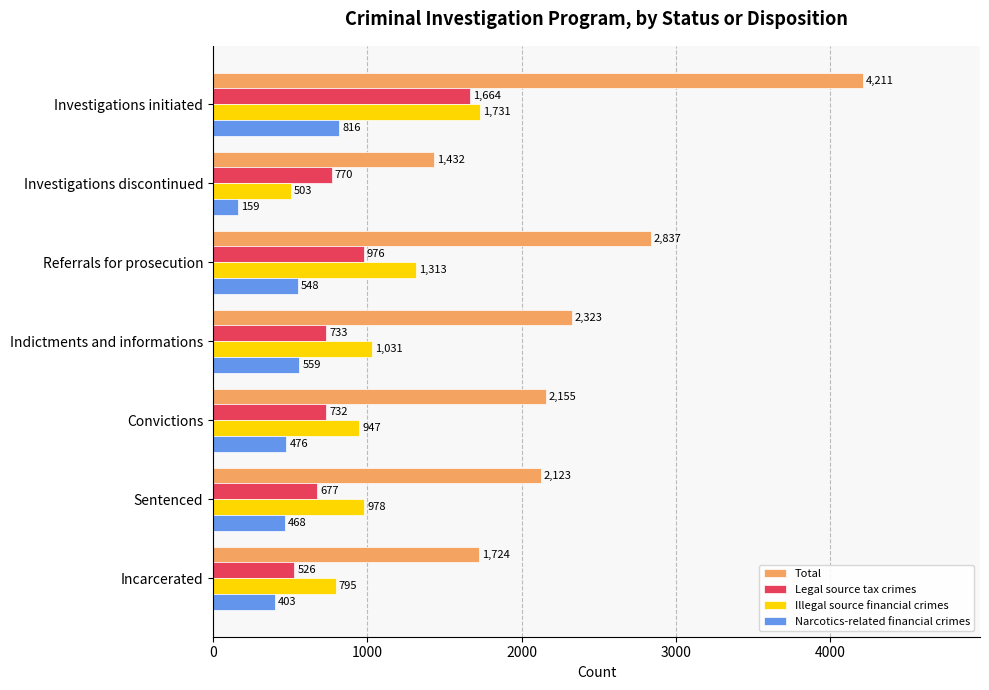

Where is Legal source tax crimes nearest to the value 1095?

Referrals for prosecution